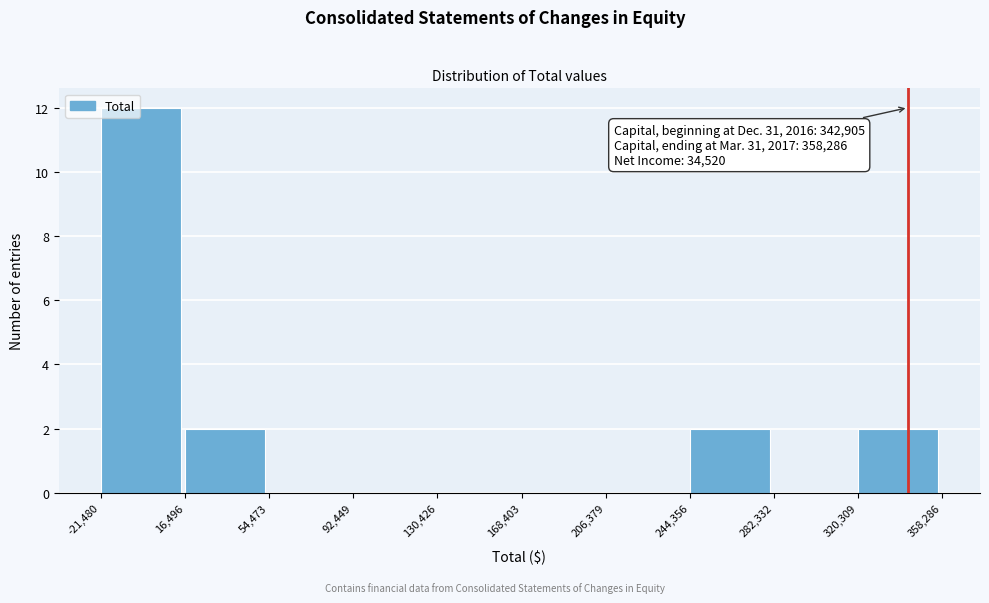

Over which range of the x-axis is the bar tallest?

-21,480 to 16,496